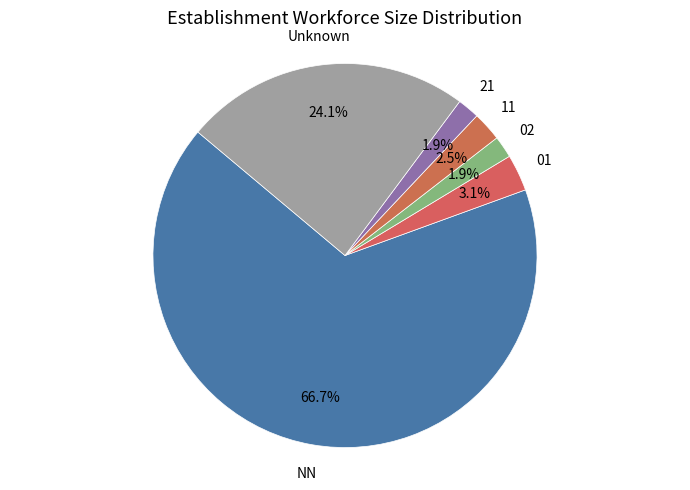

How many segments does this pie chart have?

6